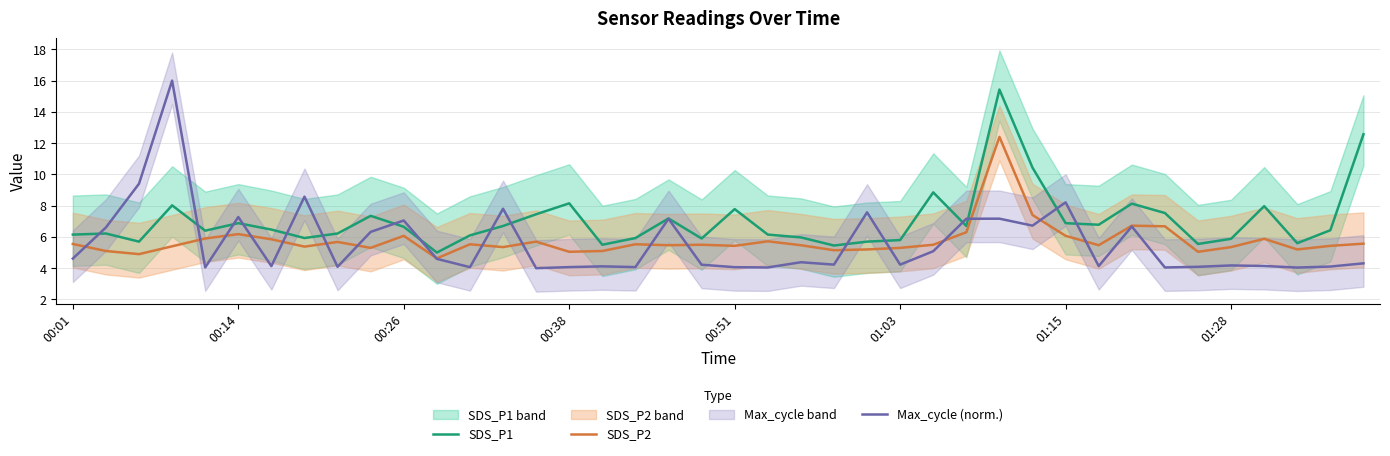

The SDS_P1 series shows 7.8 at 11. True or false?

False